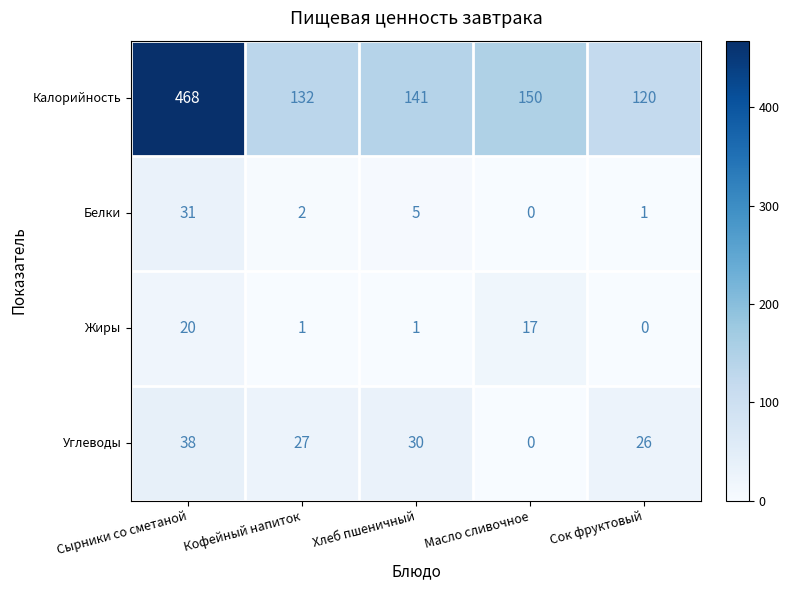

Rank the series by their maximum value, from lowest to highest.

Жиры, Белки, Углеводы, Калорийность